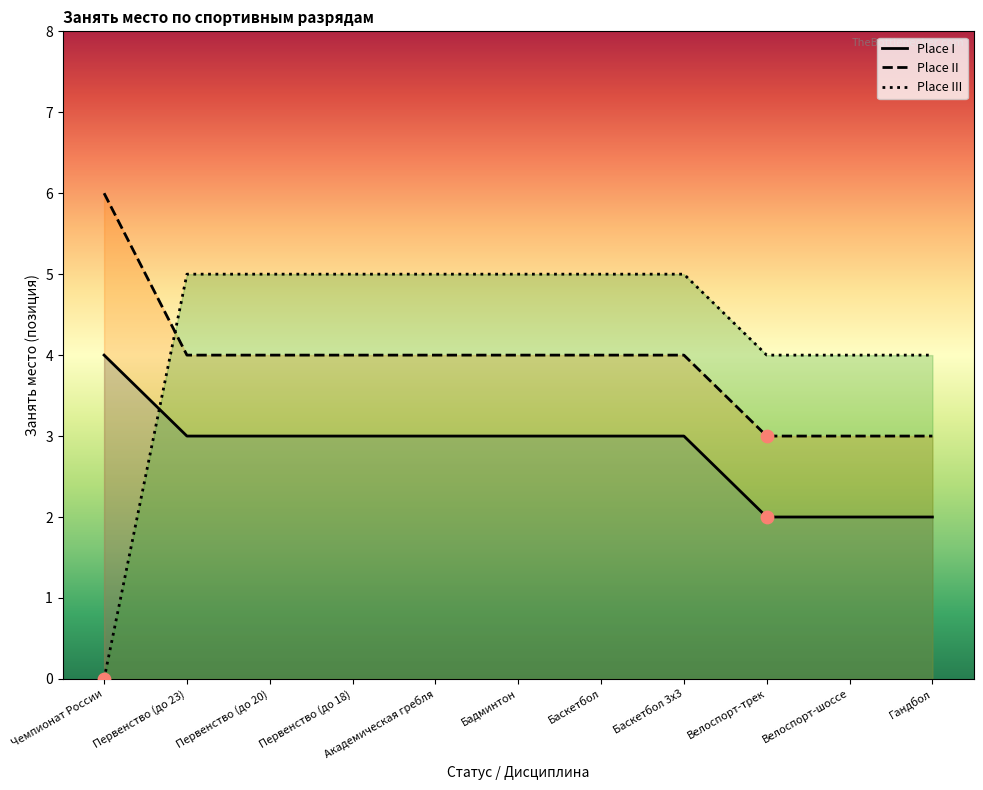

Is the value of Place III at Велоспорт-трек greater than the value of Place I at Первенство (до 20)?

Yes